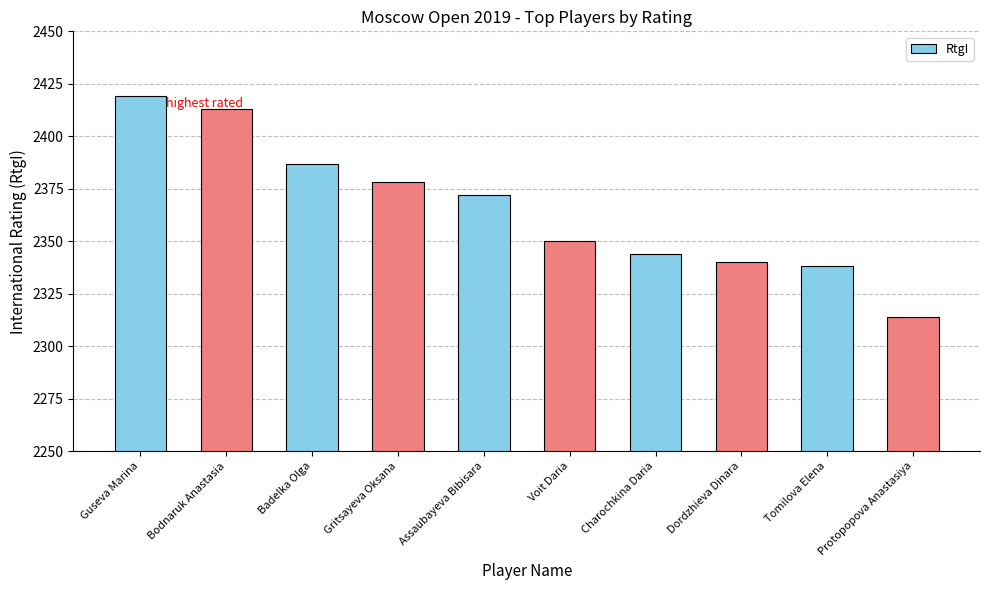

What position from the left is Charochkina Daria?

7